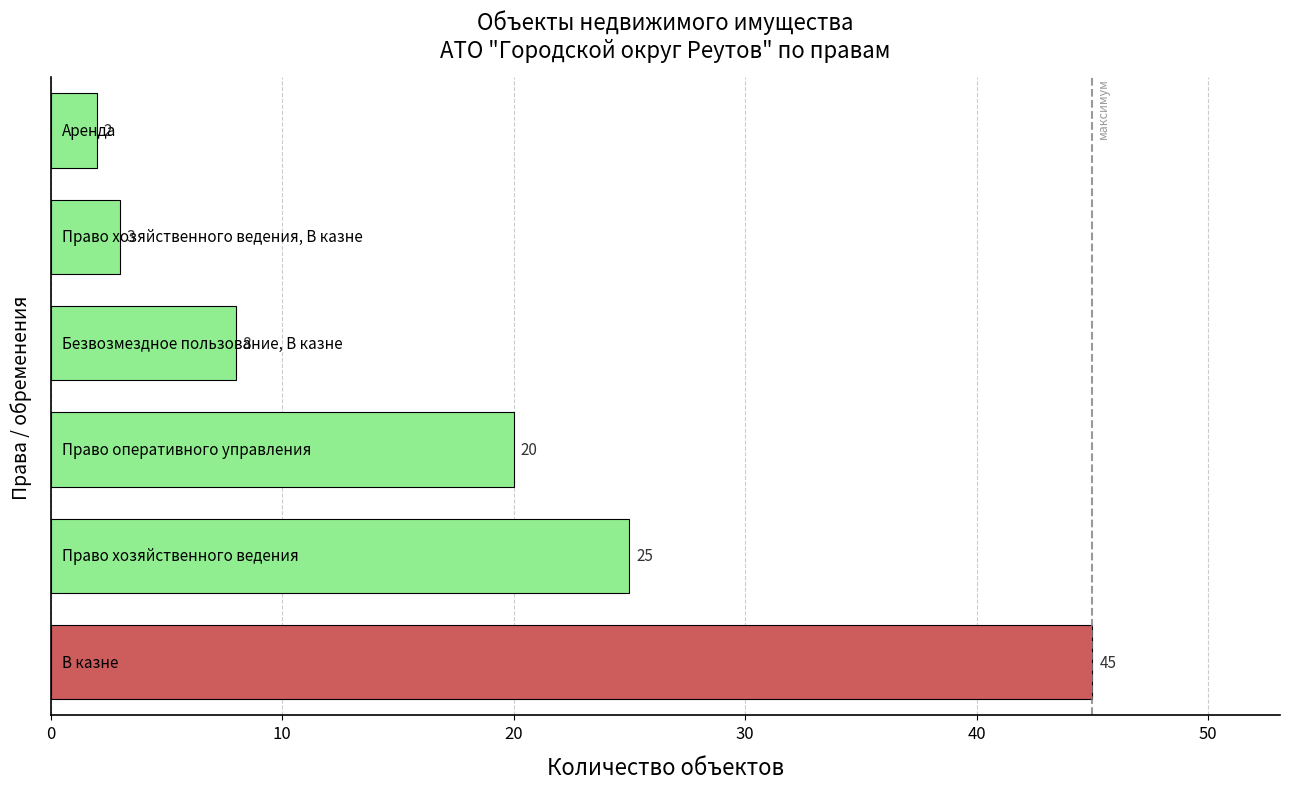

What is the greatest value displayed?

45